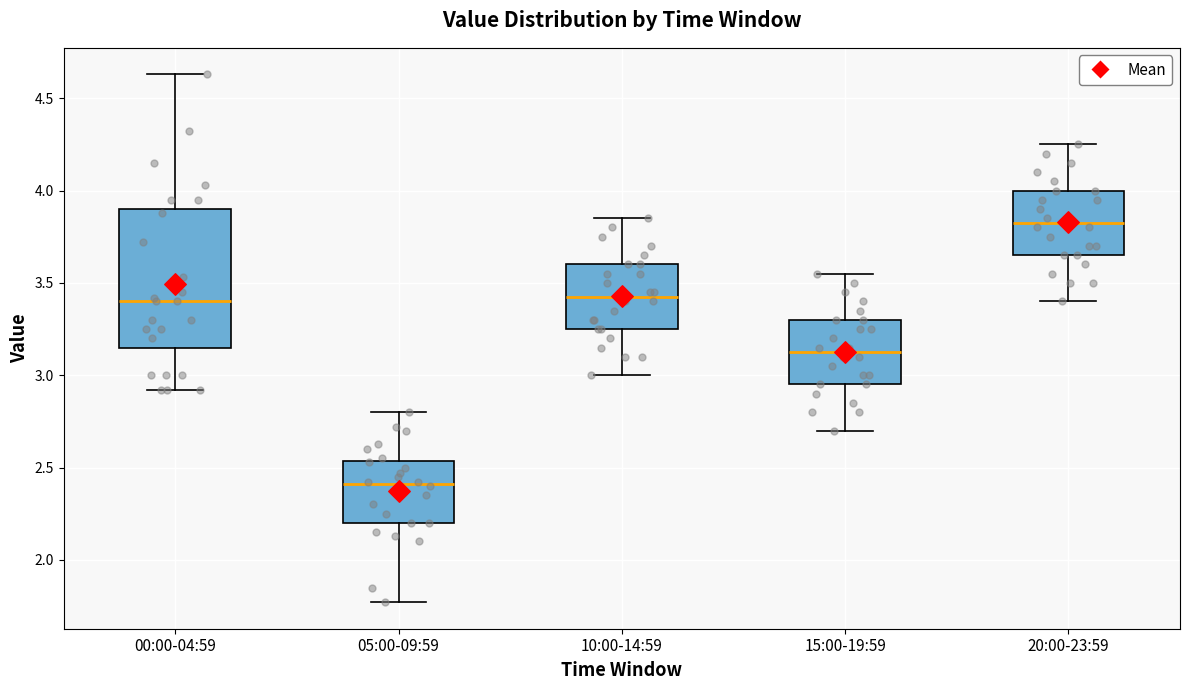

Where does the upper whisker of the box for 20:00-23:59 end on the y-axis? The values are not printed on the chart, so give them approximately, as read against the axis.

4.25